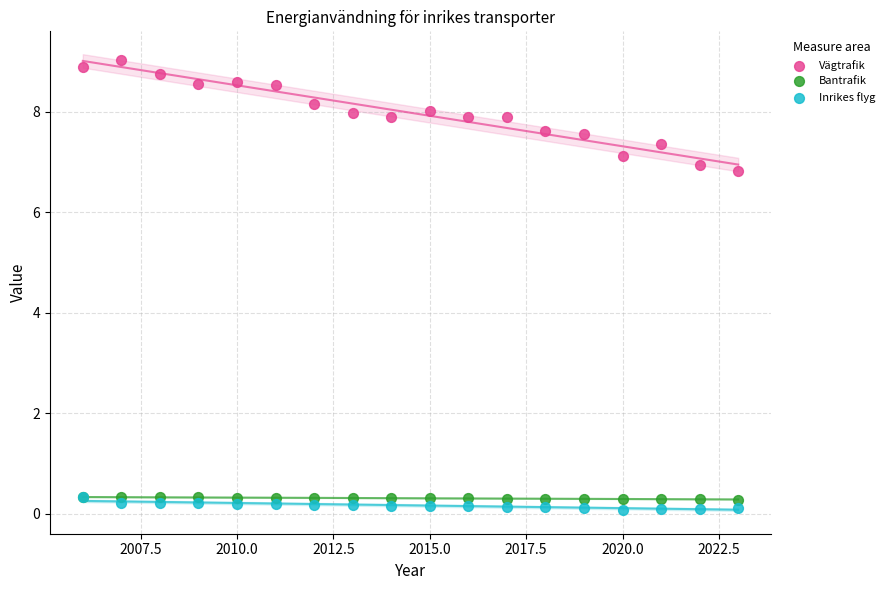

Across all series, what Y value is closest to 4?

6.8